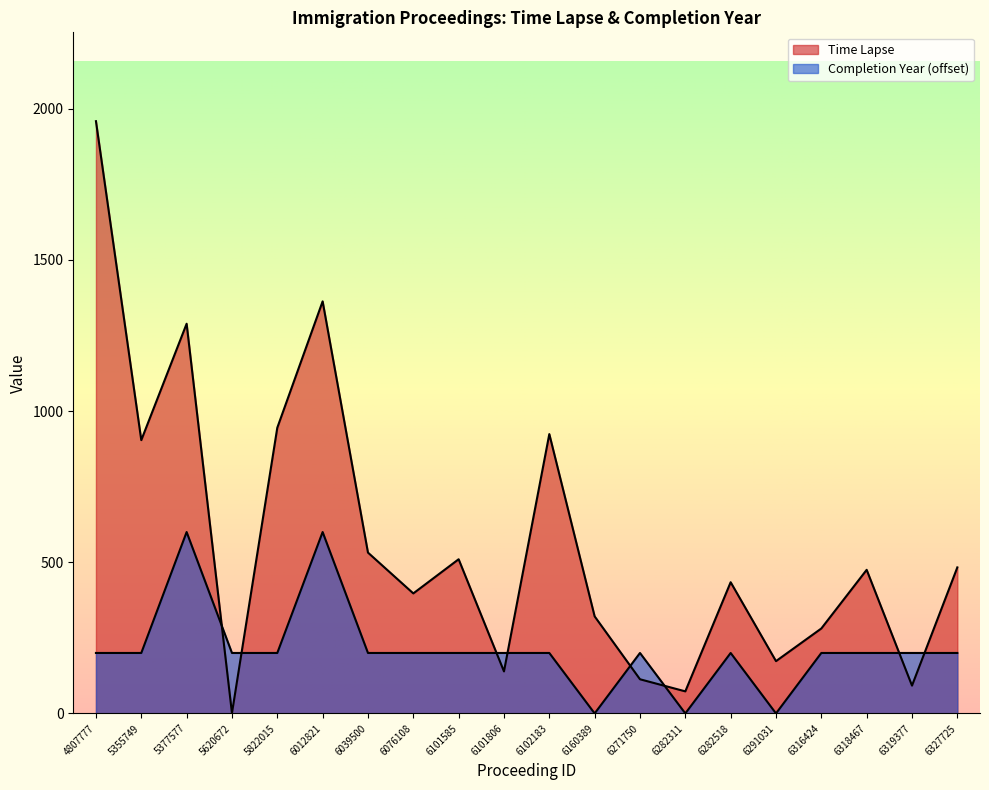

How many lines are shown in the chart?

2